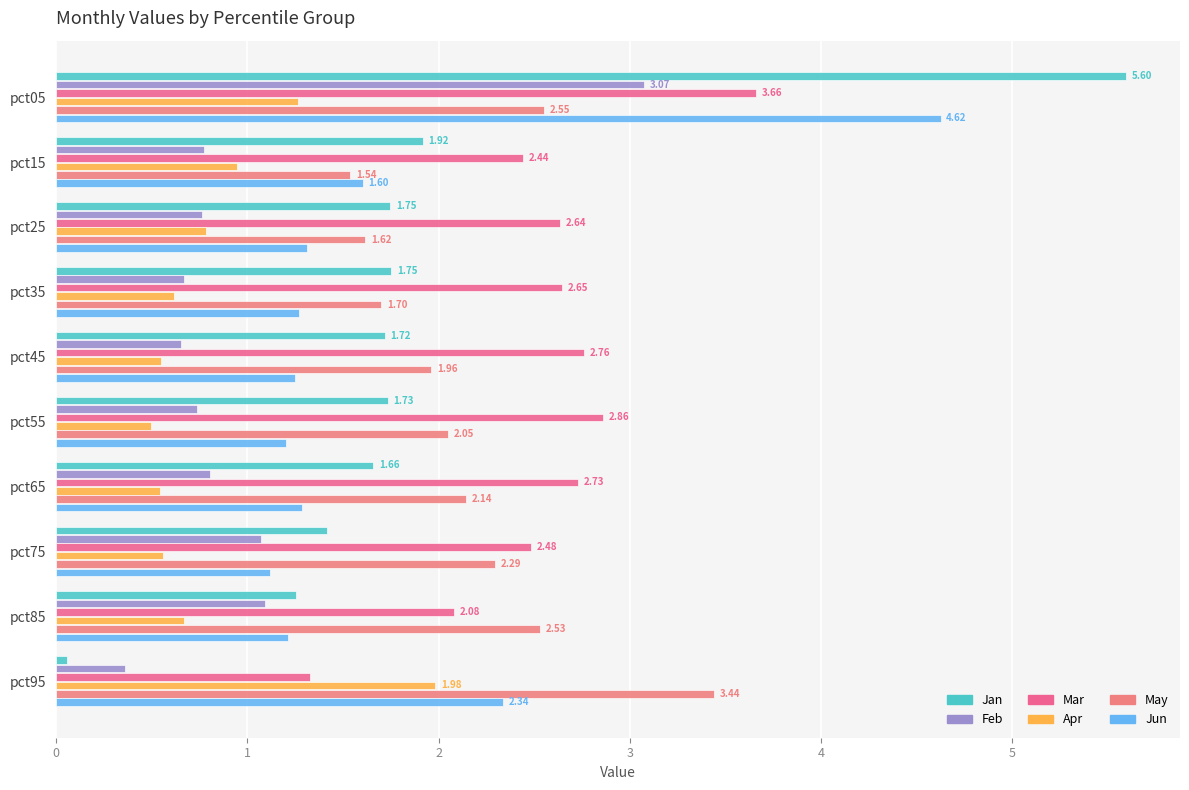

Count the number of categories in the chart.

10